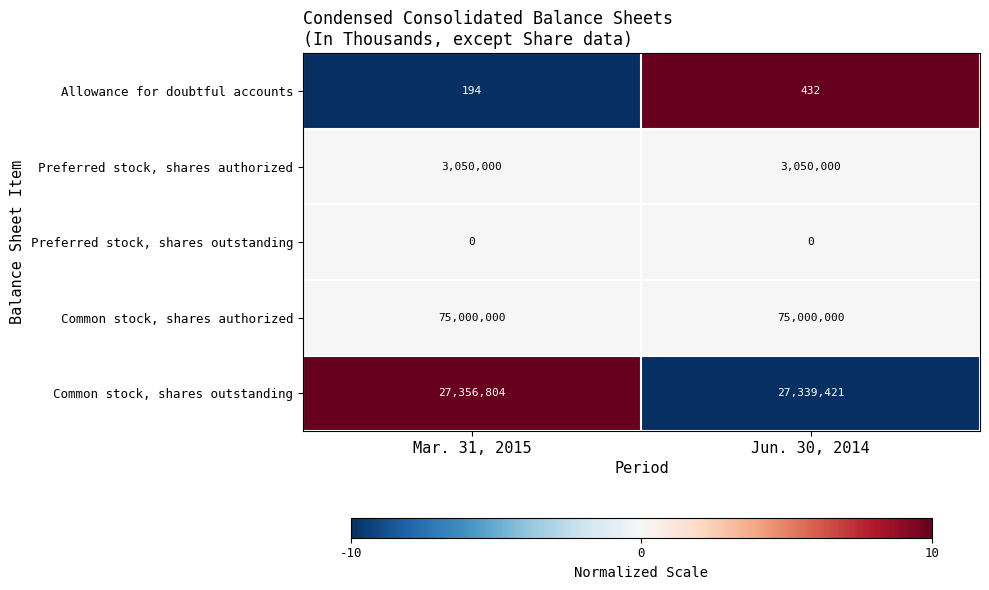

At which category is the sum across all series the highest?

Mar. 31, 2015